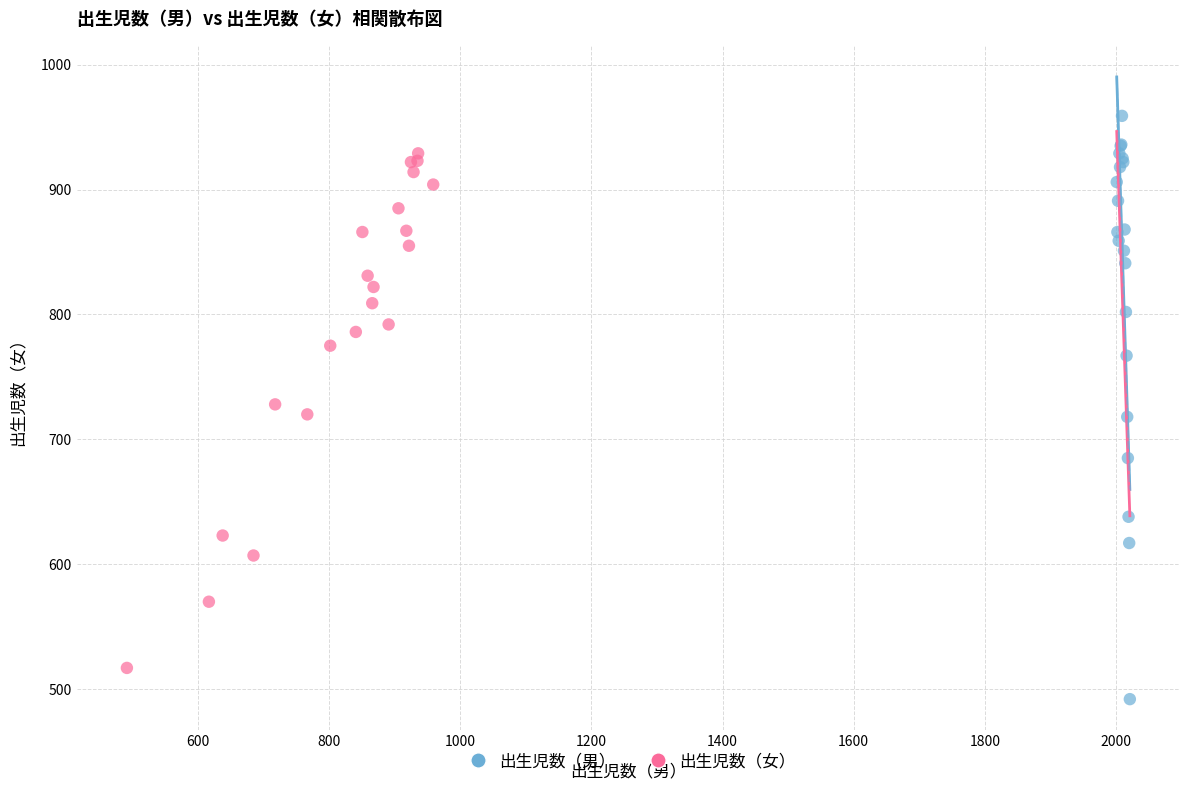

Which series reaches the maximum Y coordinate?

出生児数（男）